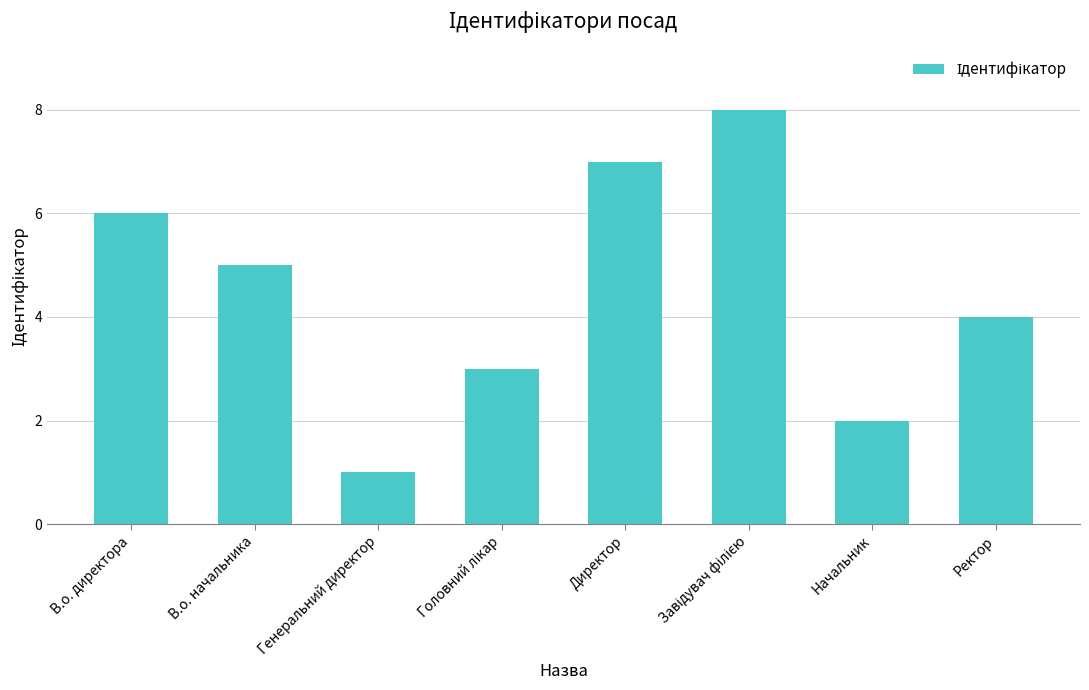

Which has a higher value, Генеральний директор or Начальник?

Начальник